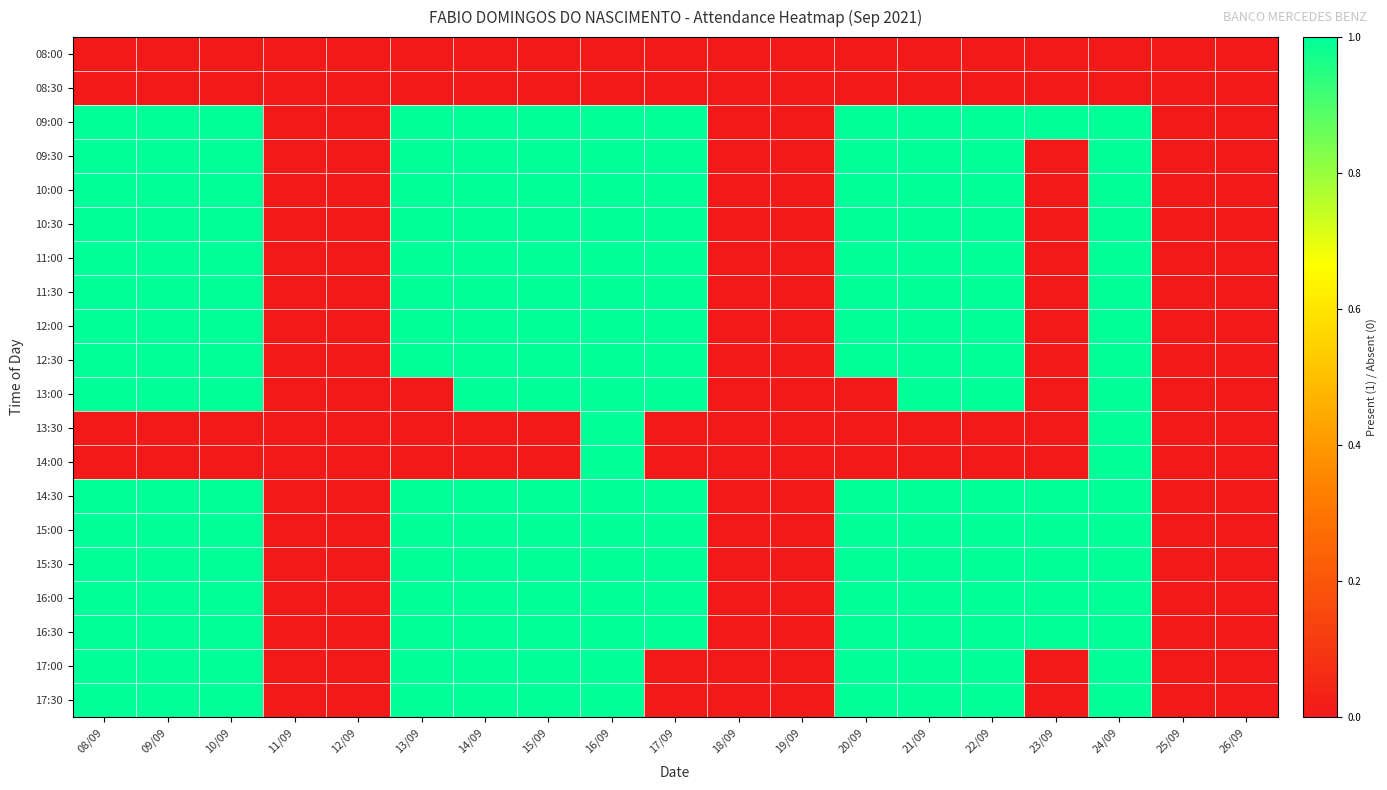

Between 11/09 and 22/09, which is larger?

11/09